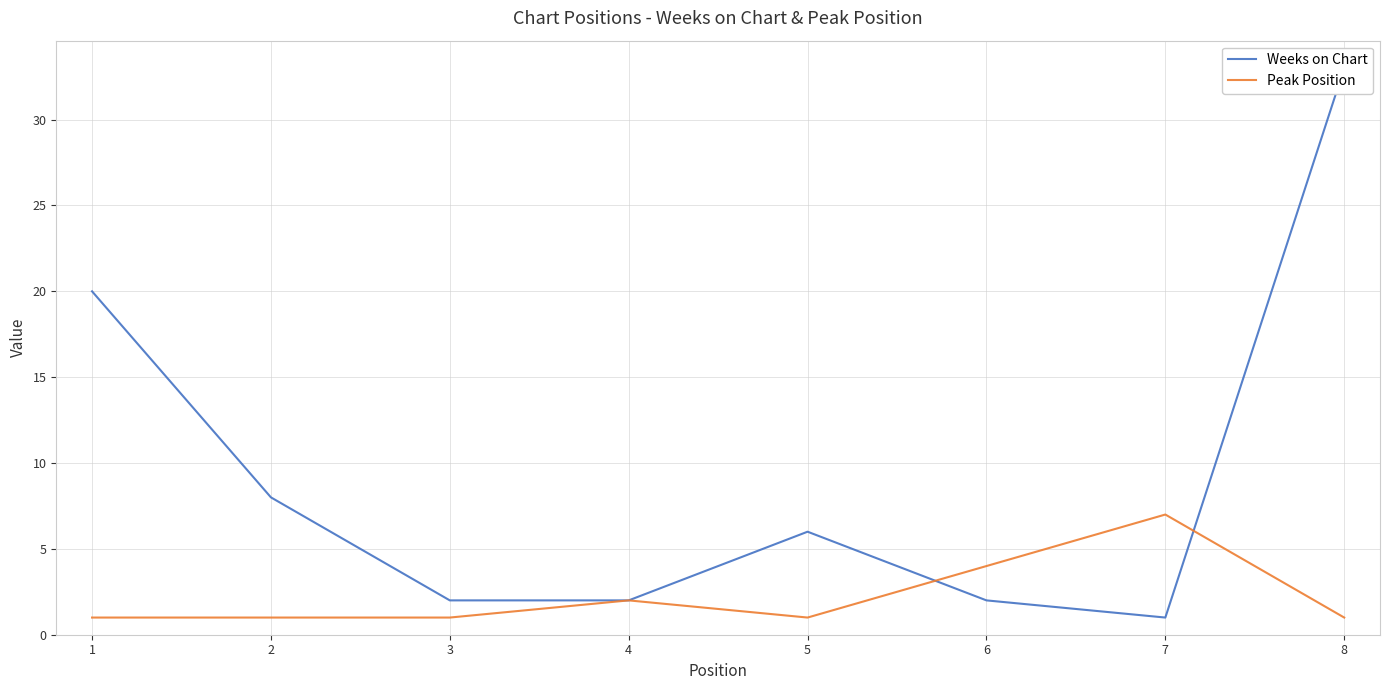

At which label does Weeks on Chart first exceed 6?

1